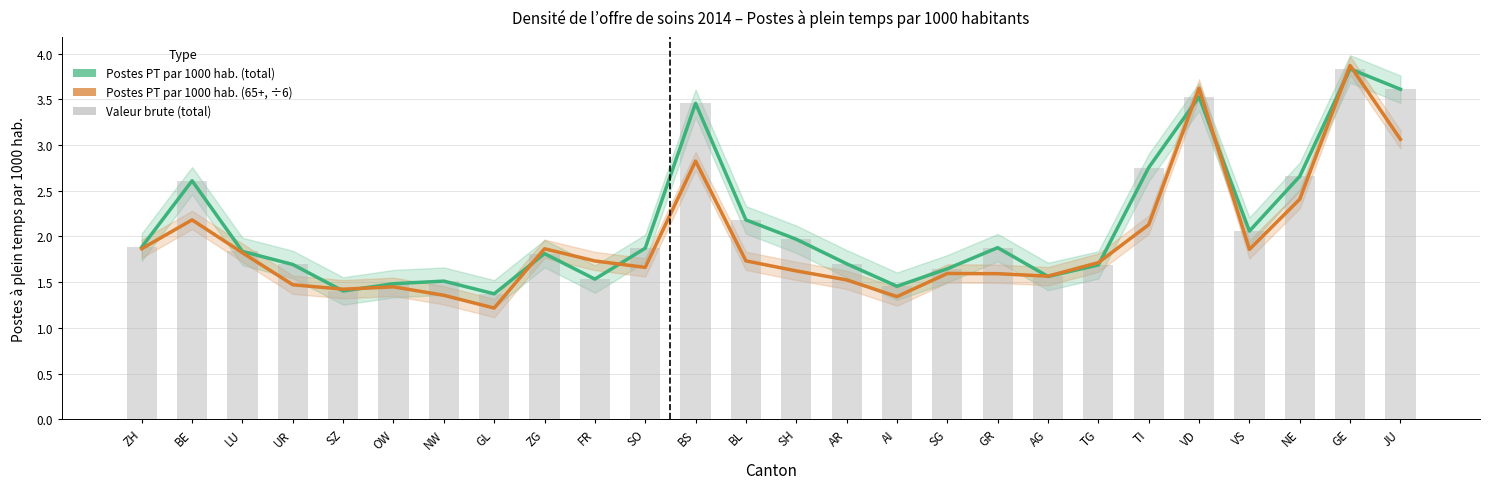

Is it true that Postes PT par 1000 hab. (65+, ÷6) equals 0.5 at SH?

False